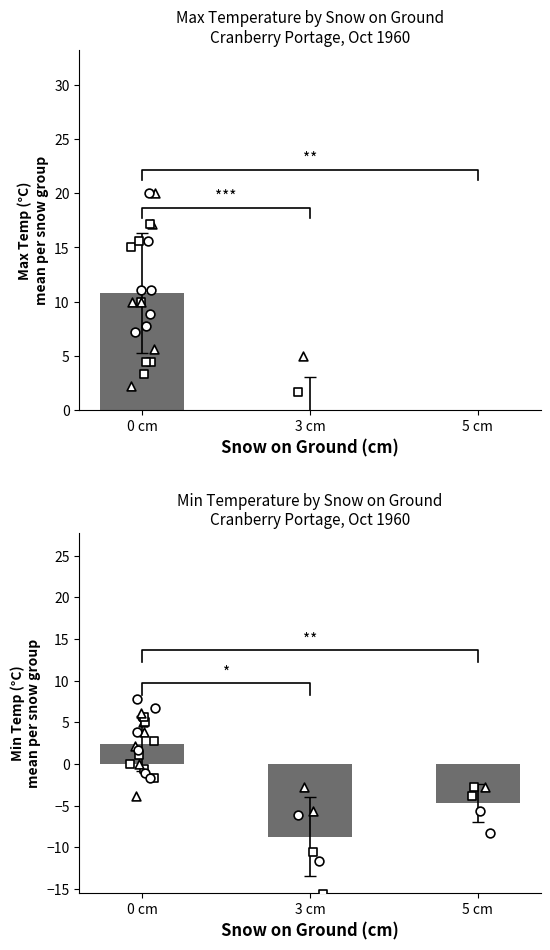

Which series has the largest total across all categories?

Max Temp (C)